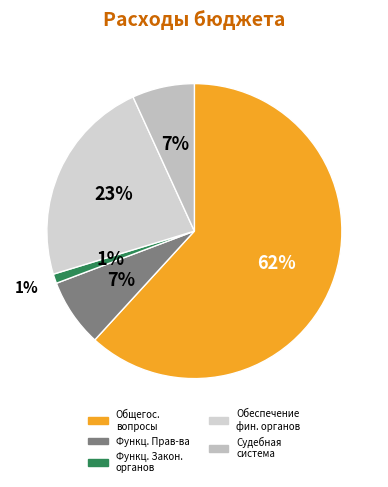

Approximately how many times larger is the value at Функционирование Правительства compared to Общегосударственные вопросы?

0.1